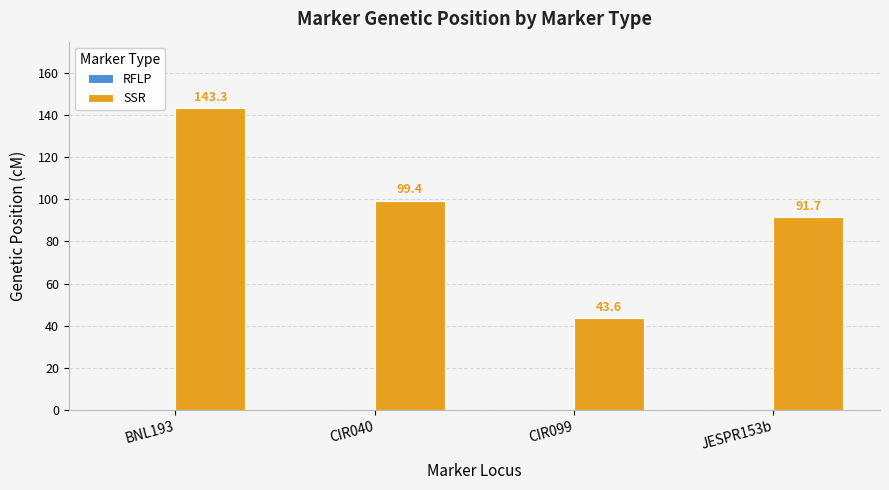

Between BNL193 and JESPR153b, which is larger?

BNL193